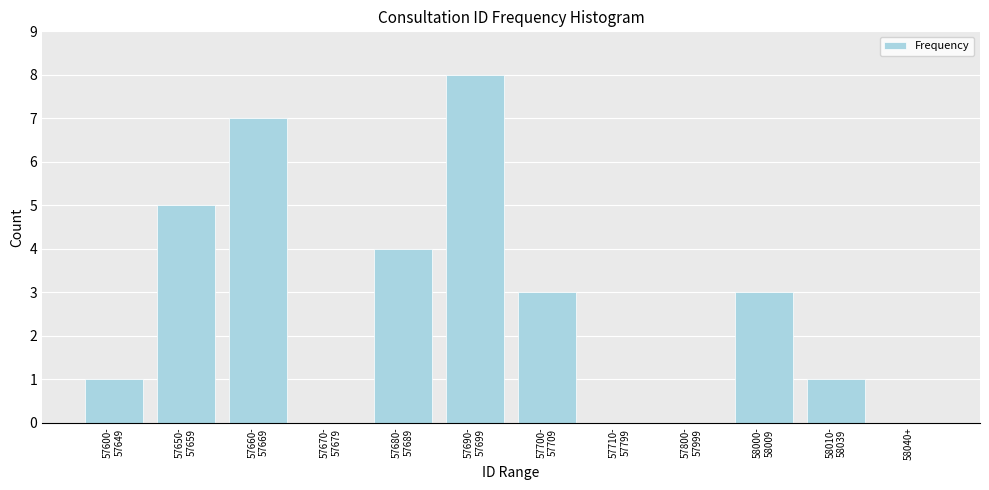

What is the maximum value shown in the chart?

8